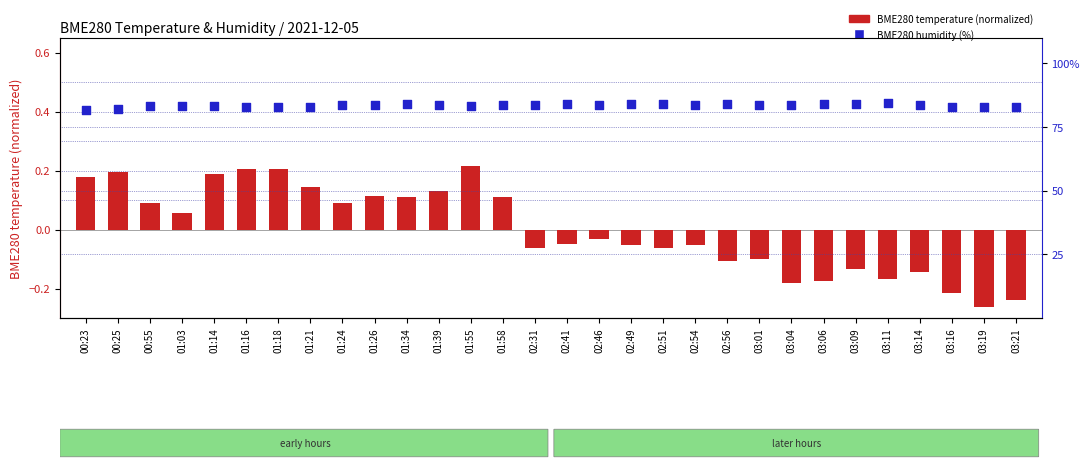

Which series has the largest total across all categories?

BME280 humidity (%)